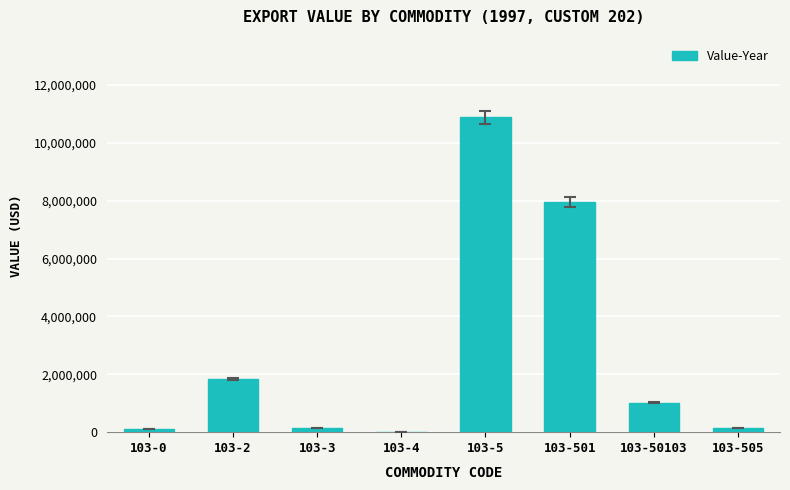

What is the ratio of the value at 103-50103 to the value at 103-0?

8.9